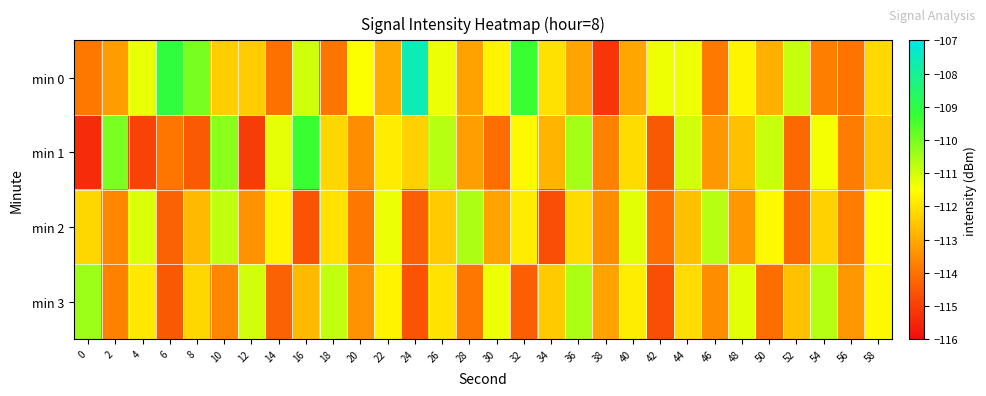

Reading right to left, list all the values displayed in this chart.

min 0: 58=-112.2	56=-113.9	54=-113.8	52=-110.9	50=-112.9	48=-111.7	46=-113.9	44=-111.3	42=-111.3	40=-113.0	38=-115.2	36=-113.1	34=-112.0	32=-109.3	30=-111.7	28=-113.1	26=-111.3	24=-107.6	22=-113.0	20=-111.5	18=-113.9	16=-111.0	14=-114.0	12=-112.4	10=-112.3	8=-110.0	6=-109.1	4=-111.3	2=-113.2	0=-113.9
min 1: 58=-112.5	56=-113.8	54=-111.4	52=-114.2	50=-110.9	48=-112.6	46=-113.3	44=-111.0	42=-114.5	40=-112.1	38=-113.7	36=-110.5	34=-112.8	32=-111.6	30=-114.1	28=-113.2	26=-110.7	24=-112.3	22=-111.8	20=-113.5	18=-112.2	16=-109.3	14=-111.2	12=-115.0	10=-110.2	8=-114.5	6=-113.9	4=-114.9	2=-110.0	0=-115.4
min 2: 58=-111.5	56=-113.8	54=-112.3	52=-114.2	50=-111.6	48=-113.3	46=-110.7	44=-112.6	42=-114.1	40=-111.2	38=-113.5	36=-112.1	34=-114.7	32=-111.8	30=-113.1	28=-110.6	26=-112.4	24=-114.4	22=-111.3	20=-113.9	18=-112.0	16=-114.6	14=-111.7	12=-113.4	10=-110.8	8=-112.7	6=-114.3	4=-111.1	2=-113.6	0=-112.2
min 3: 58=-111.6	56=-113.3	54=-110.7	52=-112.6	50=-114.1	48=-111.2	46=-113.5	44=-112.1	42=-114.7	40=-111.8	38=-113.1	36=-110.6	34=-112.4	32=-114.4	30=-111.3	28=-113.9	26=-112.0	24=-114.6	22=-111.7	20=-113.4	18=-110.8	16=-112.7	14=-114.3	12=-111.0	10=-113.6	8=-112.2	6=-114.5	4=-111.9	2=-113.7	0=-110.4